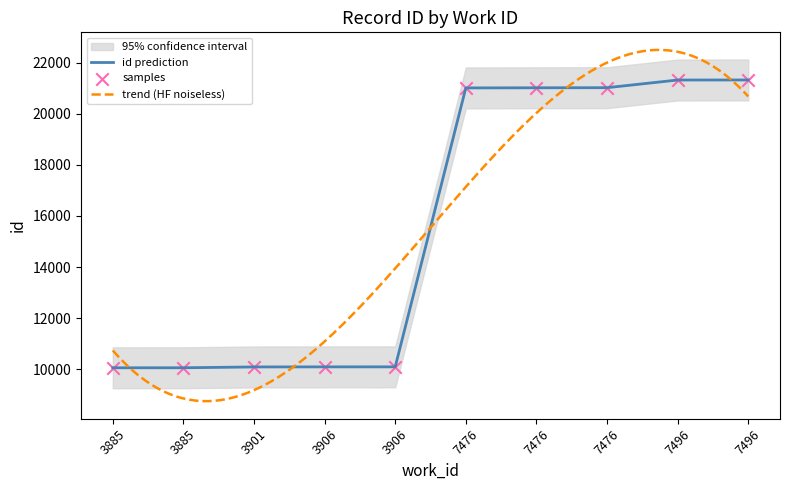

What is the change in value from 3906 to 7476?

+10924